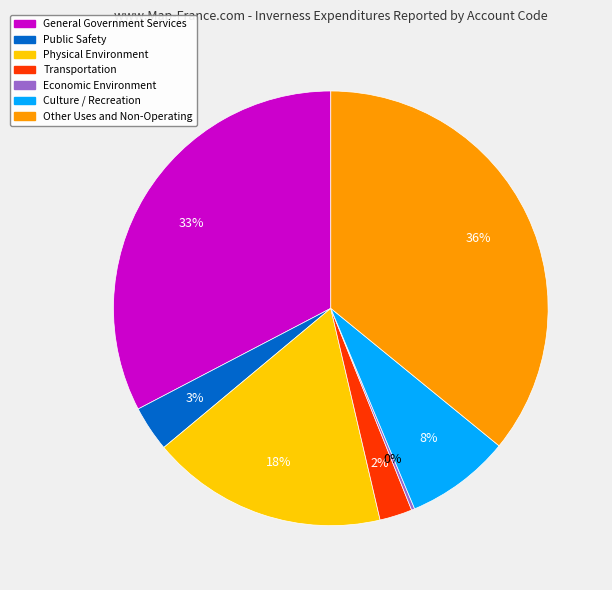

To the nearest percent, what is the average slice percentage?

14%